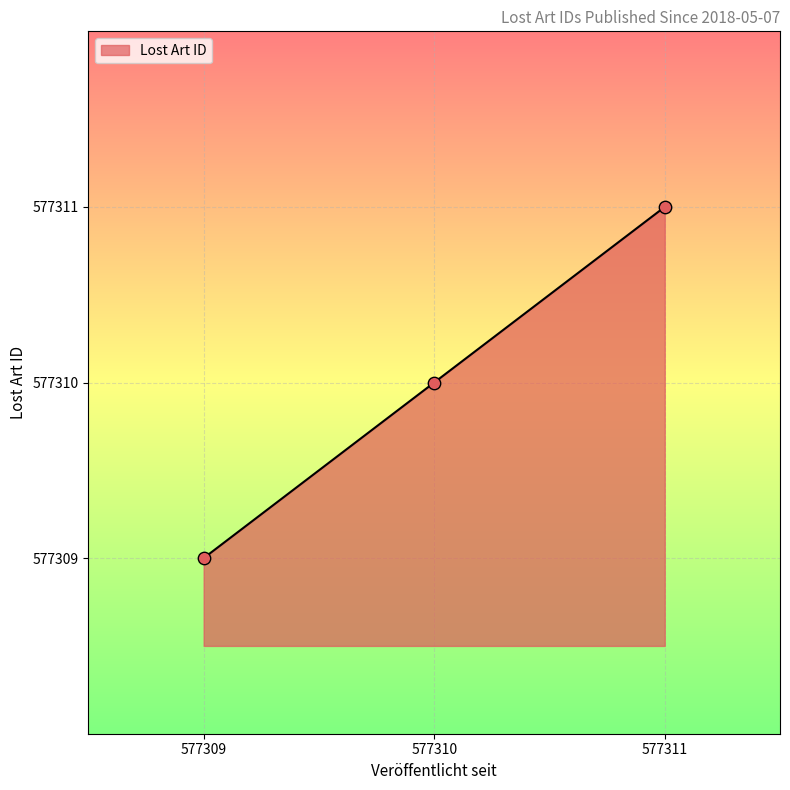

Approximately how many times larger is the value at 577310 compared to 577309?

1.0